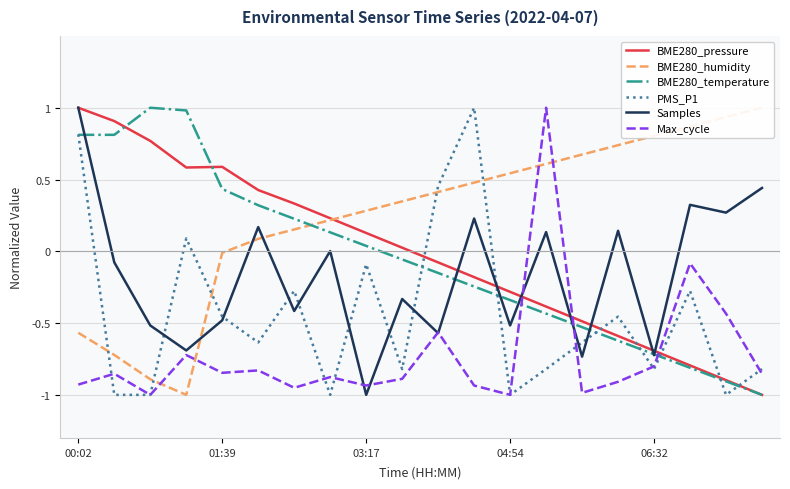

How many times do BME280_temperature and BME280_pressure cross each other?

2